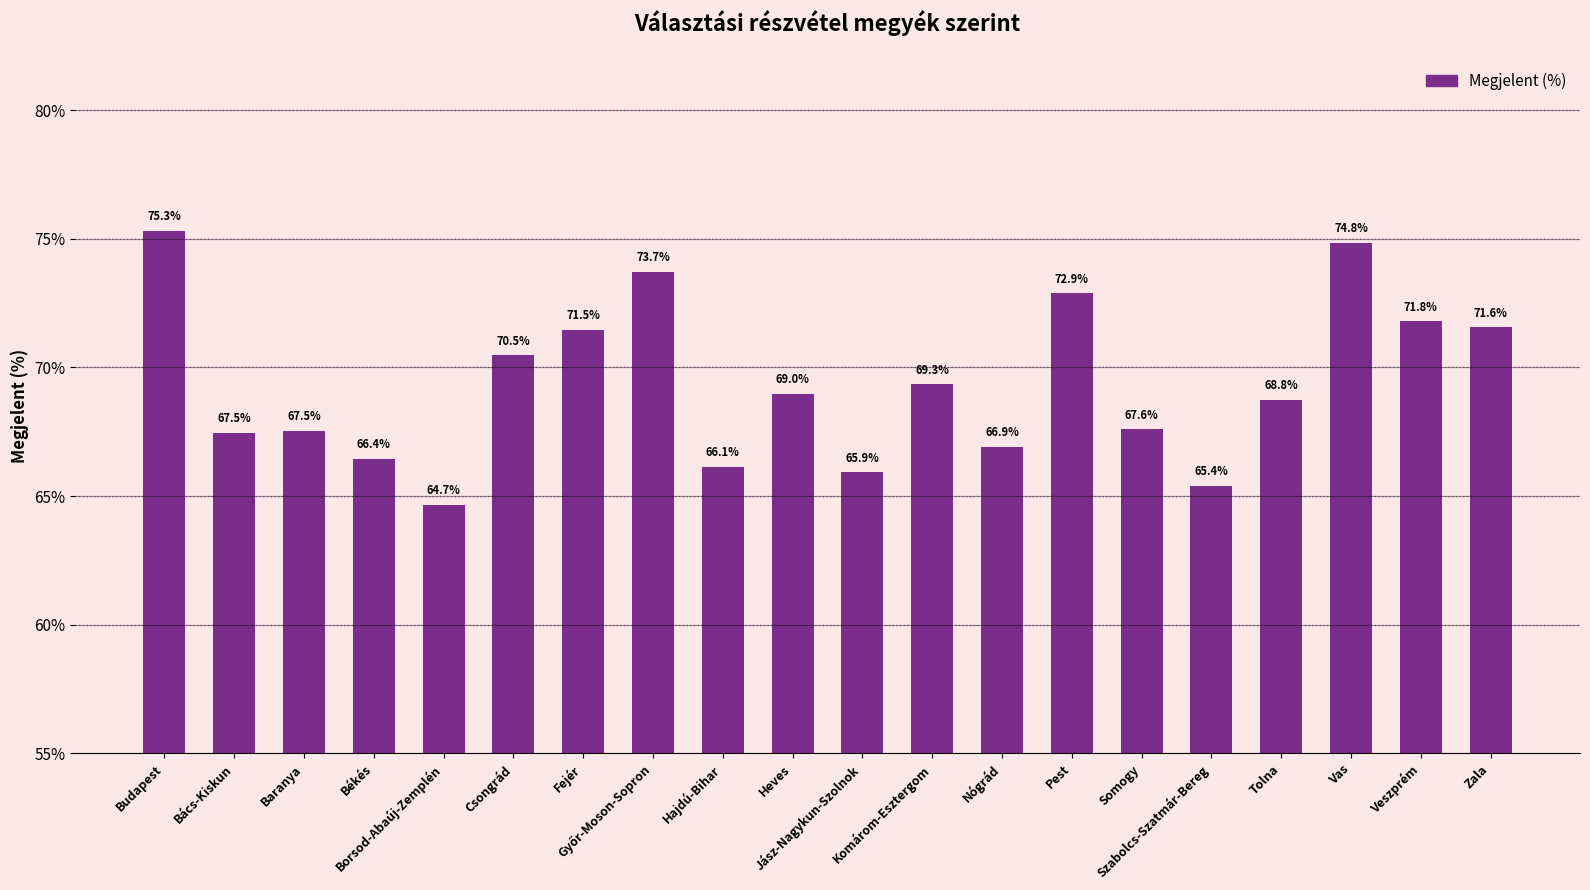

How many data points are less than 68?

9